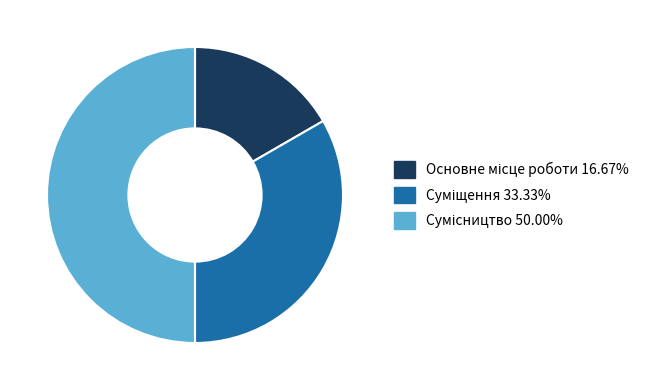

Between Основне місце роботи and Сумісництво, which is larger?

Сумісництво